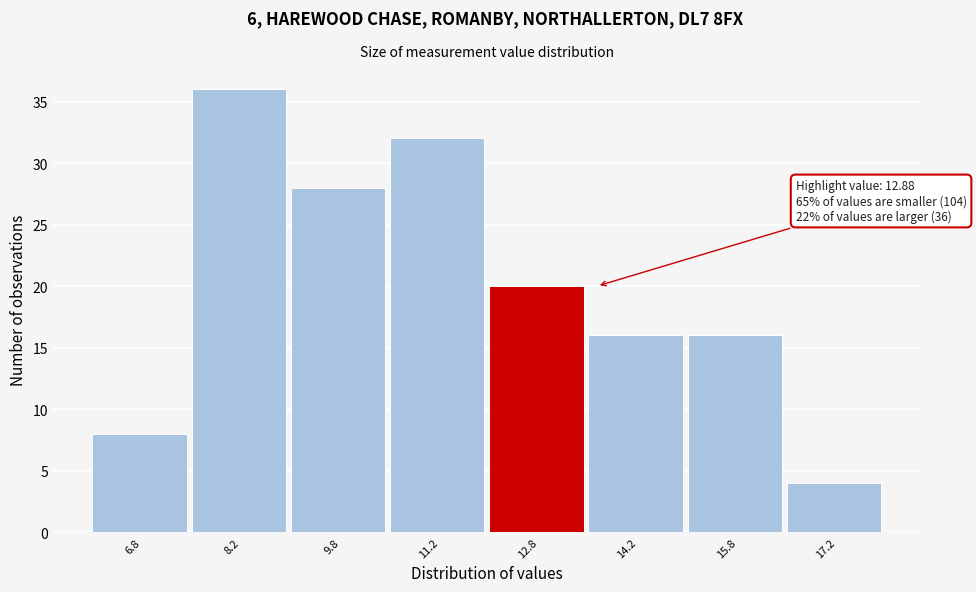

Which range on the x-axis has the tallest bar?

7.5 to 9.0